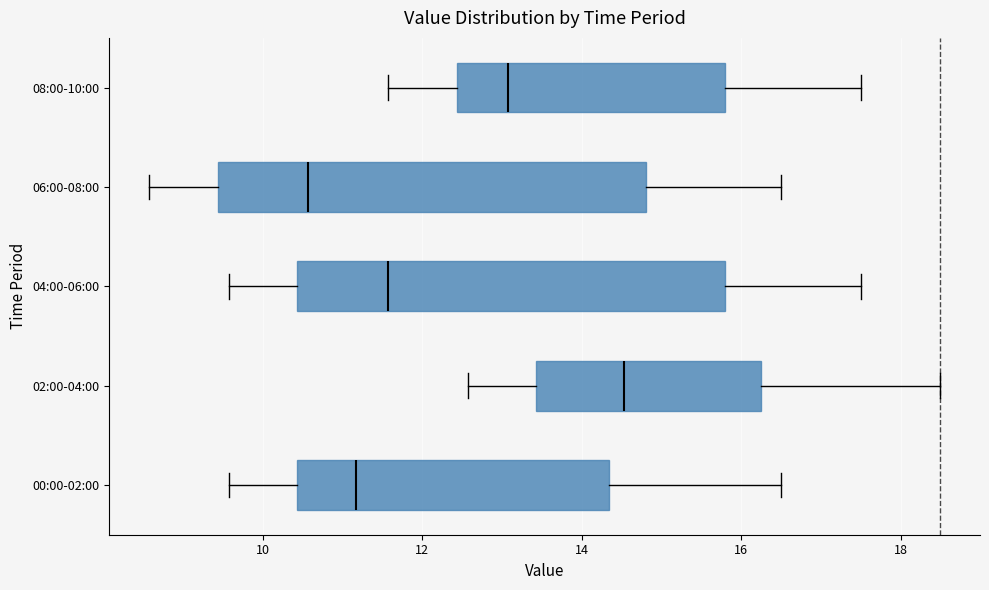

Reading bottom to top, read every box against the x-axis: the position of its median line, the range the box covers, and the ends of its whiskers. The values are not printed on the chart, so give them approximately, as read against the axis.

00:00-02:00: median 11.2, box 10.4 to 14.4, whiskers 9.6 to 16.6
02:00-04:00: median 14.6, box 13.4 to 16.2, whiskers 12.6 to 18.6
04:00-06:00: median 11.6, box 10.4 to 15.8, whiskers 9.6 to 17.6
06:00-08:00: median 10.6, box 9.4 to 14.8, whiskers 8.6 to 16.6
08:00-10:00: median 13.0, box 12.4 to 15.8, whiskers 11.6 to 17.6